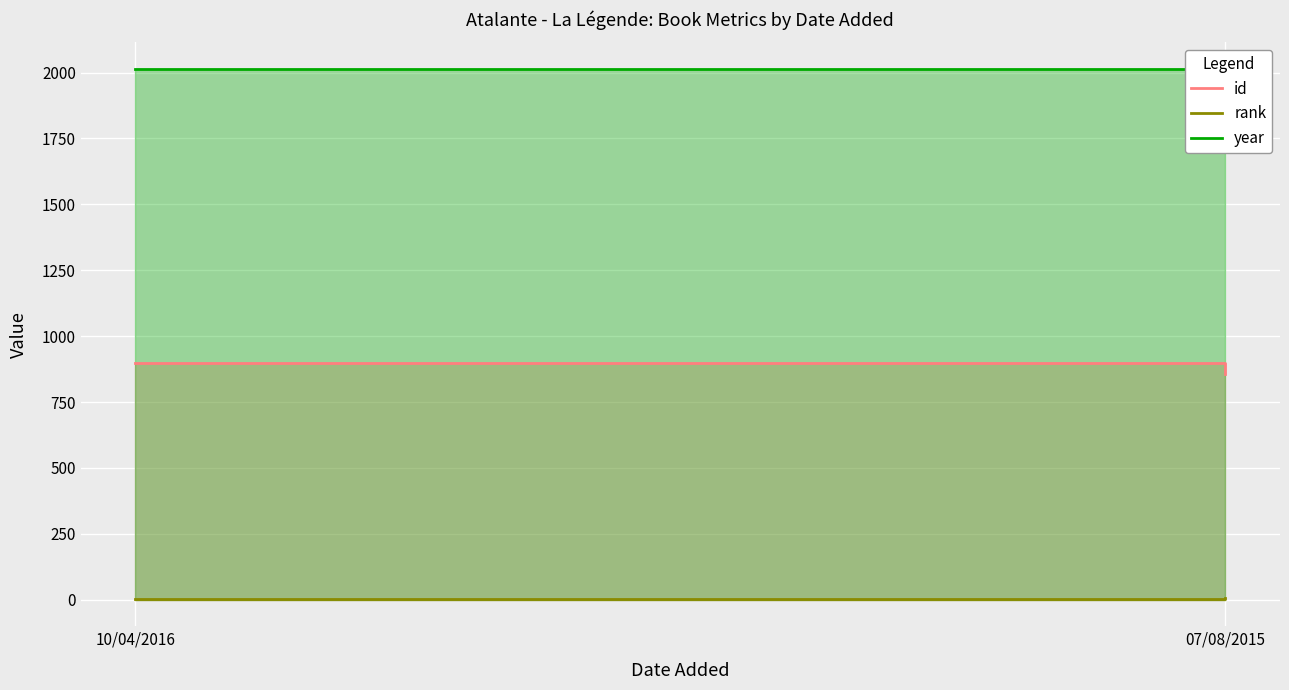

What is the label of the 1st point from the left?

10/04/2016